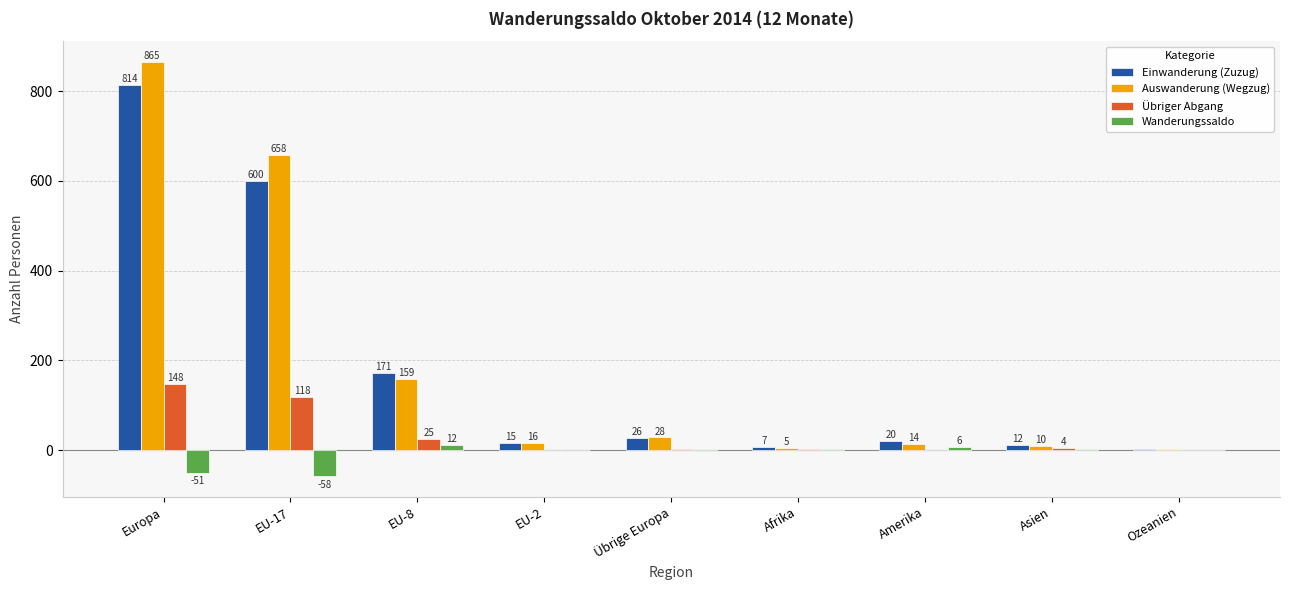

What is the total value across all series at EU-2?

30